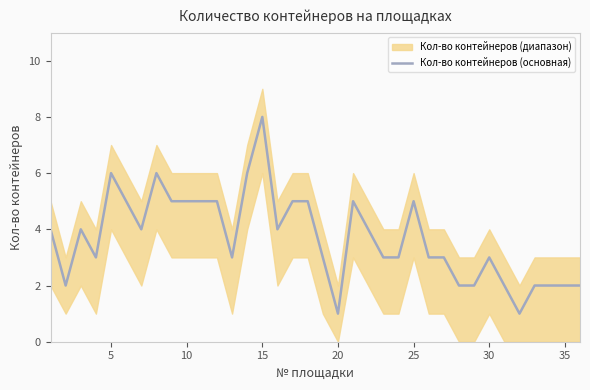

Does the chart display data point markers on the line(s)?

No